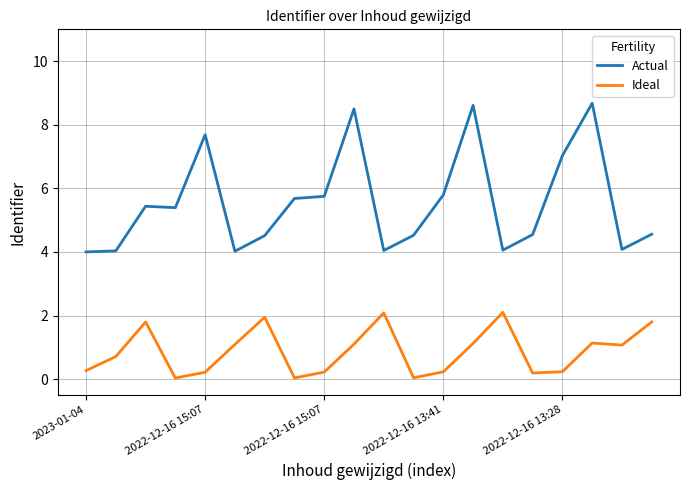

Is this an area chart (filled region under the line)?

No